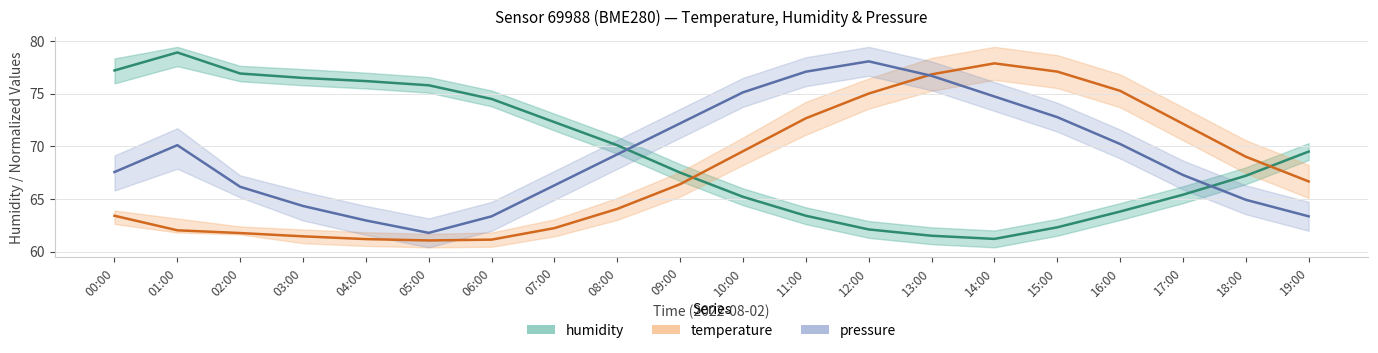

Reading left to right, what are all the values shown in this chart?

humidity: 00:00=77.2	01:00=78.9	02:00=76.9	03:00=76.5	04:00=76.2	05:00=75.8	06:00=74.5	07:00=72.3	08:00=70.1	09:00=67.5	10:00=65.2	11:00=63.4	12:00=62.1	13:00=61.5	14:00=61.2	15:00=62.3	16:00=63.8	17:00=65.4	18:00=67.2	19:00=69.5
temperature (normalized): 00:00=63.4	01:00=62.0	02:00=61.8	03:00=61.4	04:00=61.2	05:00=61.1	06:00=61.1	07:00=62.2	08:00=64.1	09:00=66.4	10:00=69.5	11:00=72.7	12:00=75.0	13:00=76.8	14:00=77.9	15:00=77.1	16:00=75.3	17:00=72.1	18:00=69.0	19:00=66.7
pressure (normalized): 00:00=67.6	01:00=70.1	02:00=66.2	03:00=64.3	04:00=63.0	05:00=61.8	06:00=63.3	07:00=66.3	08:00=69.2	09:00=72.2	10:00=75.1	11:00=77.1	12:00=78.1	13:00=76.7	14:00=74.7	15:00=72.8	16:00=70.2	17:00=67.3	18:00=64.9	19:00=63.3